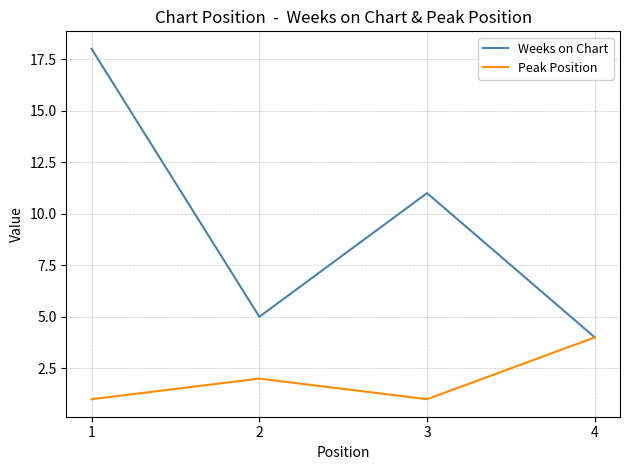

The value of Weeks on Chart at 4 is 6. True or false?

False